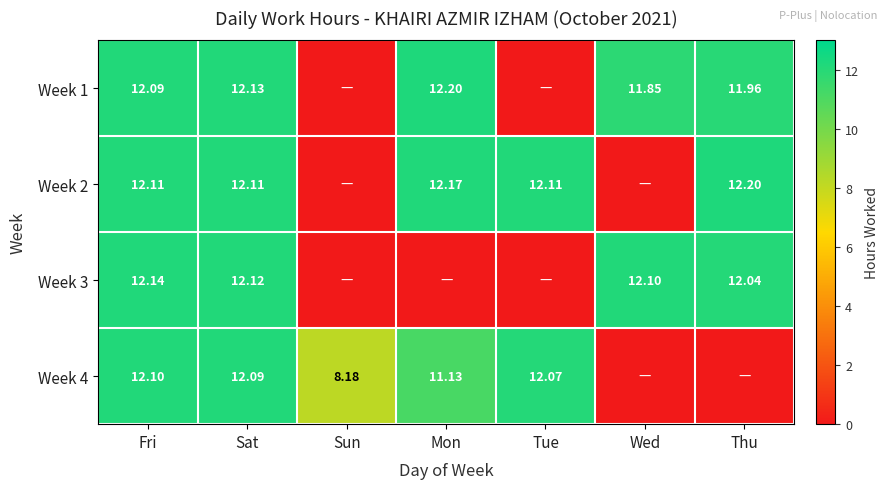

Is the value of Week 4 at Wed greater than the value of Week 1 at Tue?

No